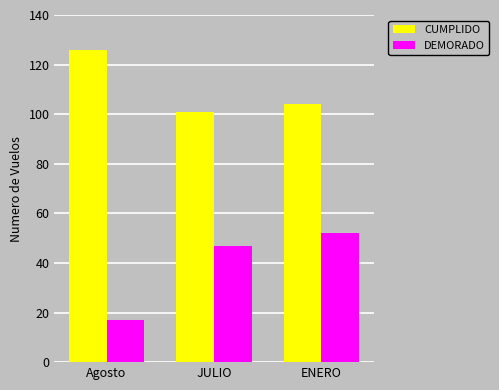

Which series has the largest total across all categories?

CUMPLIDO